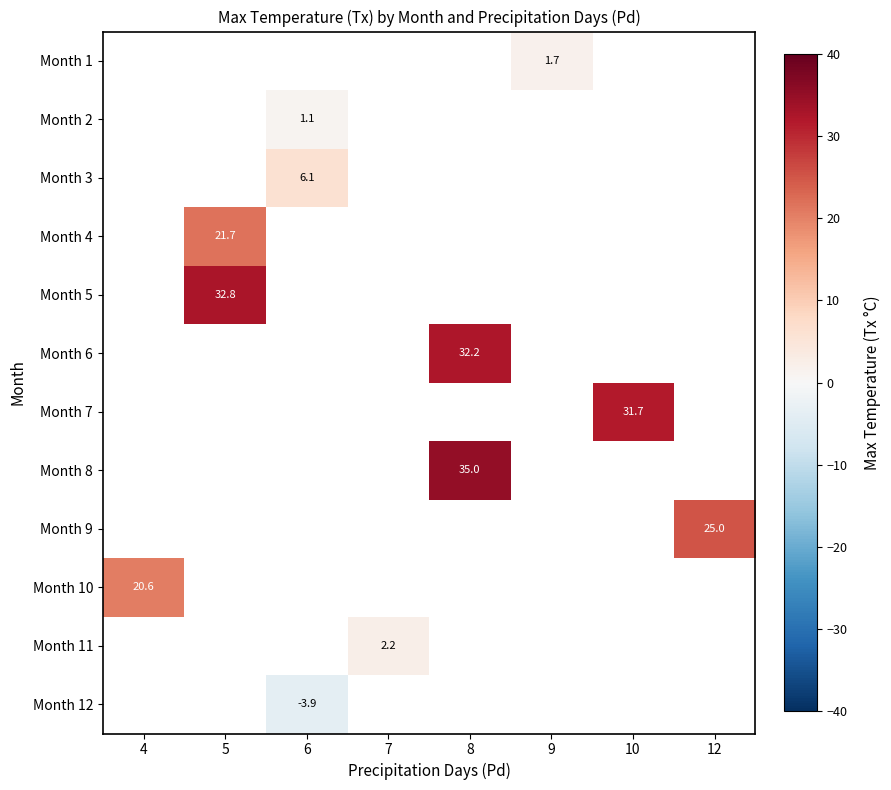

Is the value of Month 9 at 5 greater than the value of Month 5 at 6?

No